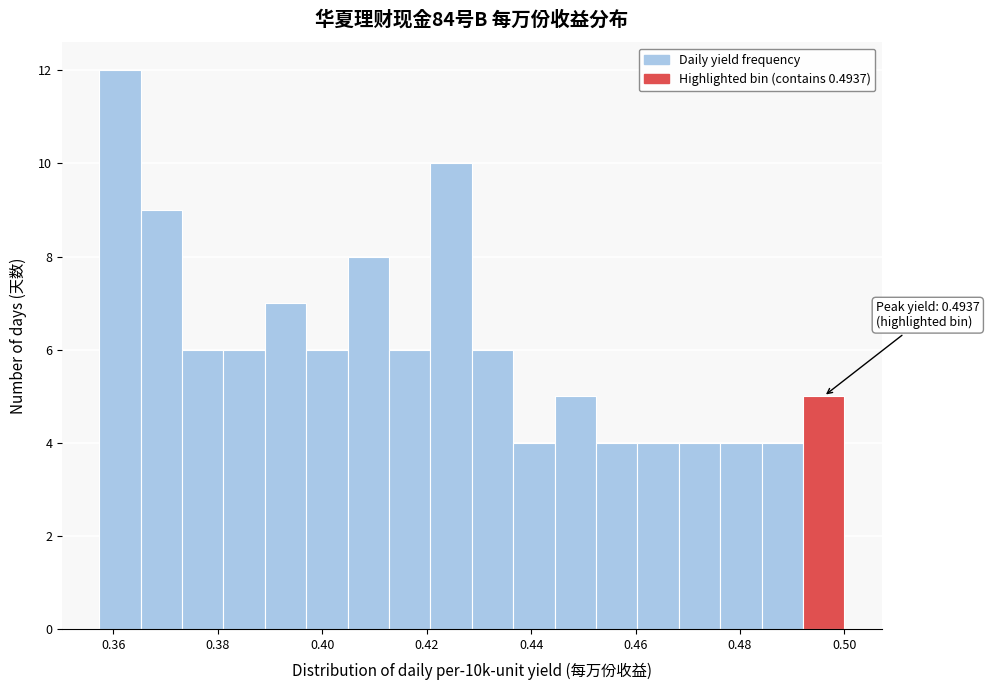

Around what value on the x-axis is the tallest bar? Give the approximate position of its centre, as read against the axis.

0.362